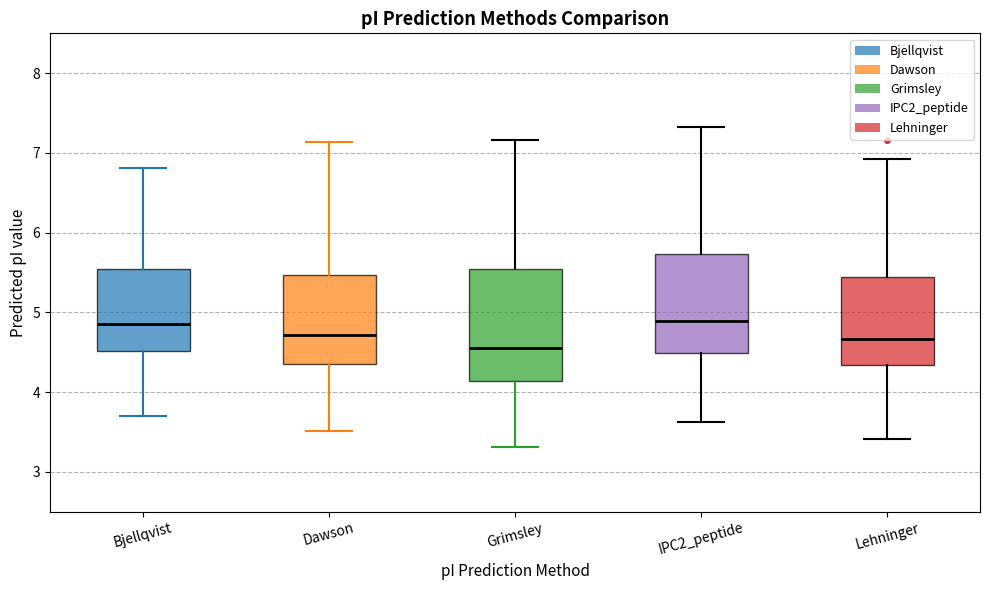

Reading left to right, read every box against the y-axis: the position of its median line, the range the box covers, and the ends of its whiskers. The values are not printed on the chart, so give them approximately, as read against the axis.

Bjellqvist: median 4.9, box 4.5 to 5.5, whiskers 3.7 to 6.8
Dawson: median 4.7, box 4.3 to 5.5, whiskers 3.5 to 7.1
Grimsley: median 4.6, box 4.1 to 5.5, whiskers 3.3 to 7.2
IPC2_peptide: median 4.9, box 4.5 to 5.7, whiskers 3.6 to 7.3
Lehninger: median 4.7, box 4.3 to 5.4, whiskers 3.4 to 6.9